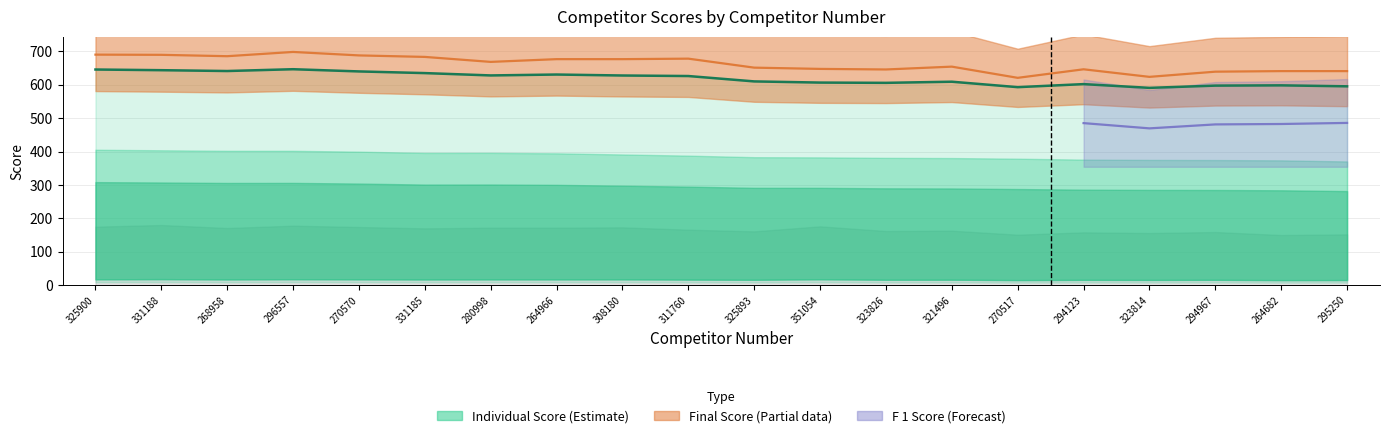

Between 325900 and 325893, which series saw the biggest shift?

Individual Score